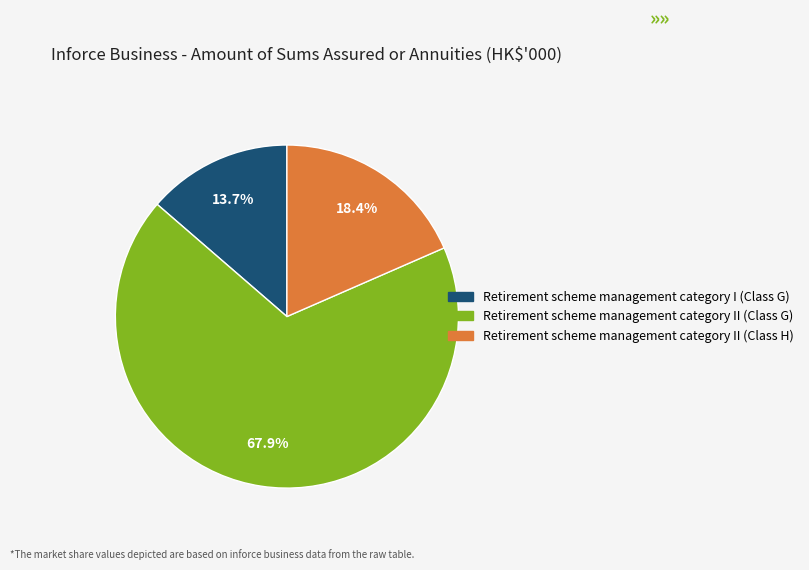

Rank the categories by value from lowest to highest.

Retirement scheme management category I (Class G), Retirement scheme management category II (Class H), Retirement scheme management category II (Class G)